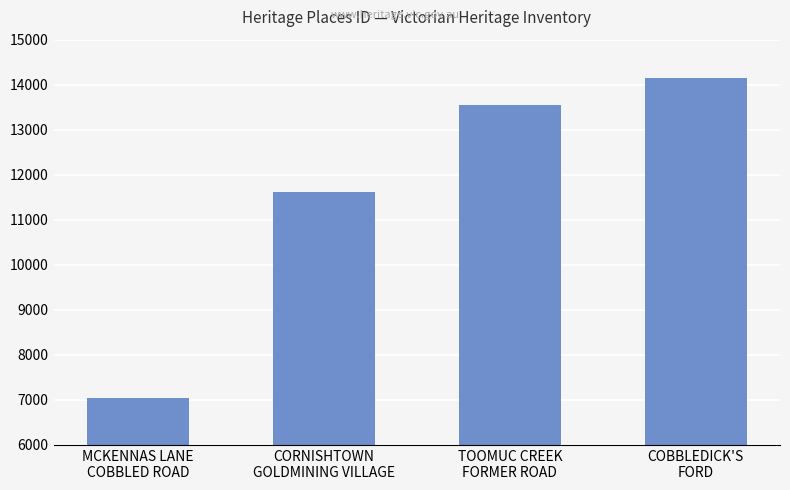

Rank the categories by value from highest to lowest.

COBBLEDICK'S
FORD, TOOMUC CREEK
FORMER ROAD, CORNISHTOWN
GOLDMINING VILLAGE, MCKENNAS LANE
COBBLED ROAD